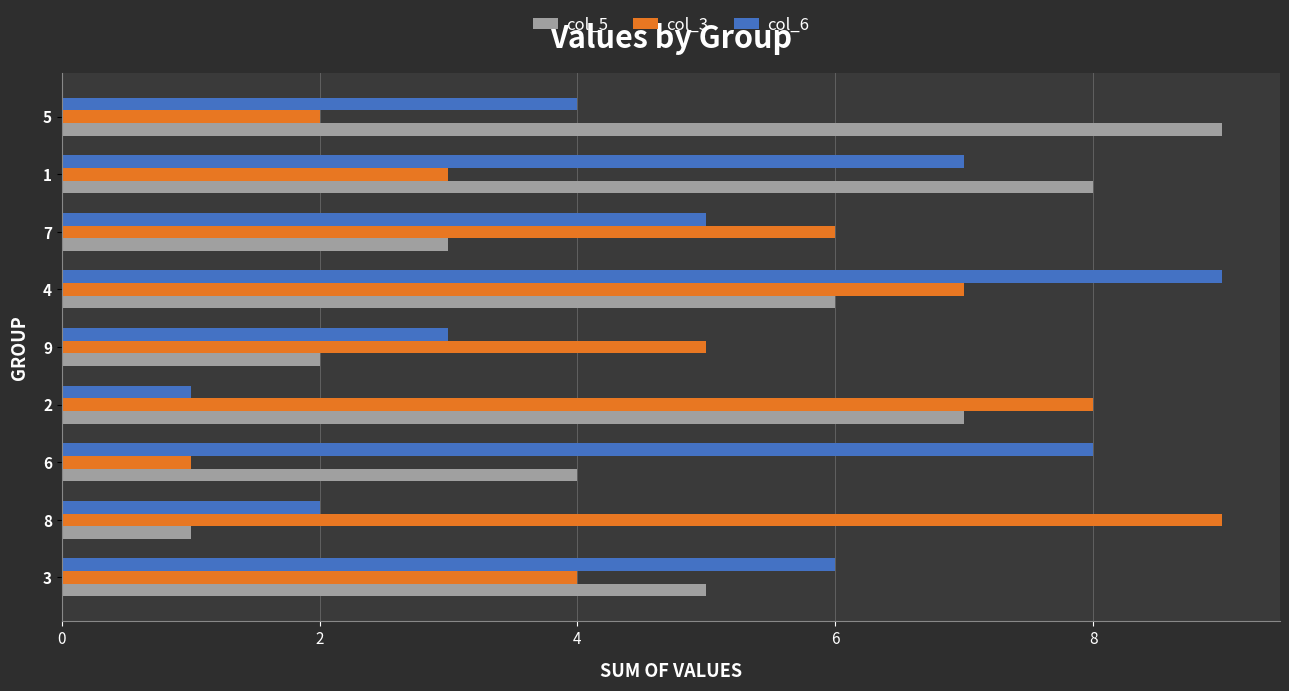

What is the greatest value displayed?

9